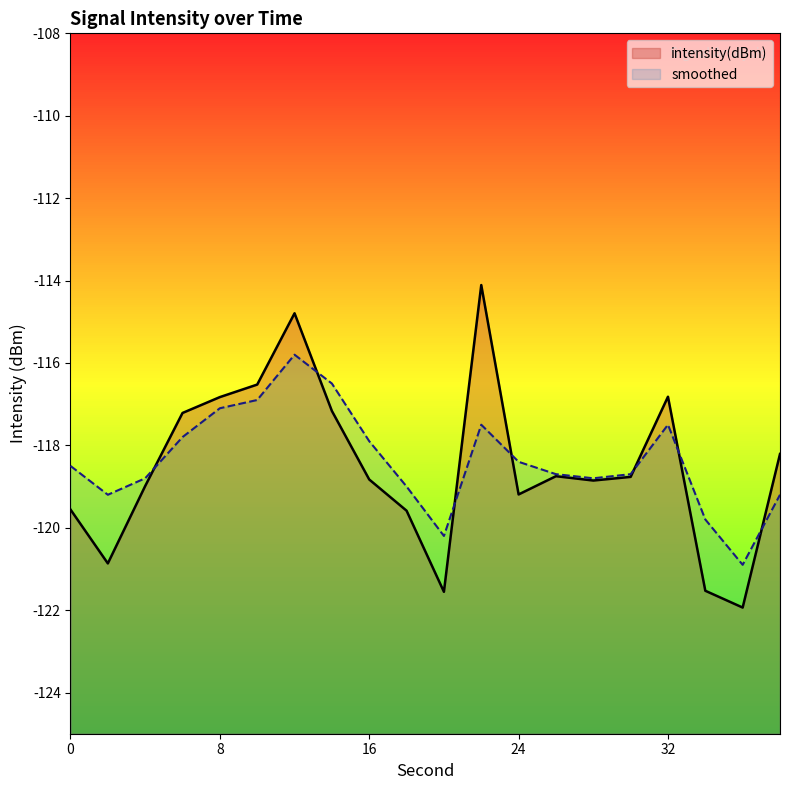

Which has a higher value, 18 or 10?

10